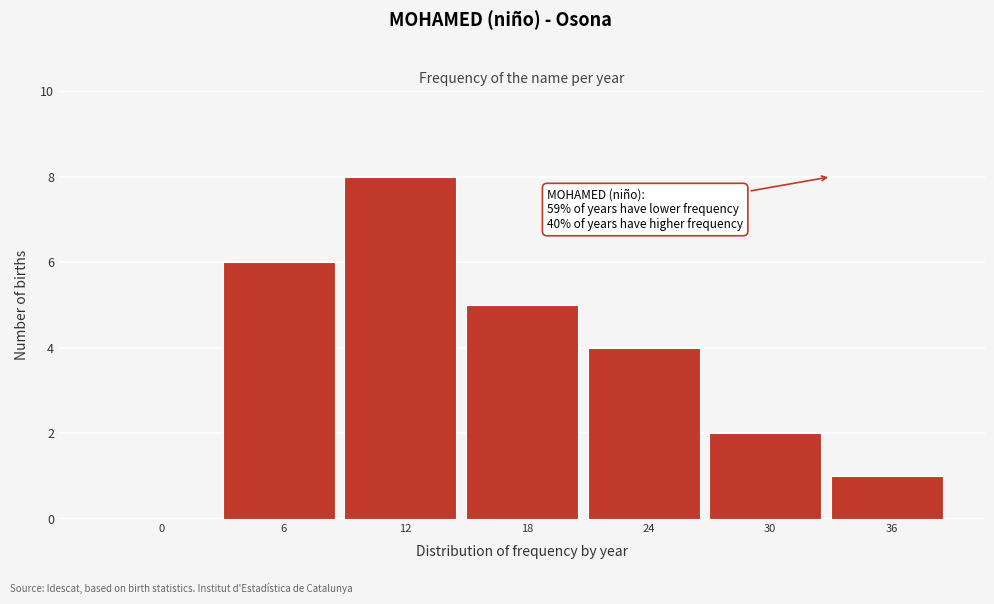

Reading left to right, list all the values displayed in this chart.

0=0	6=6	12=8	18=5	24=4	30=2	36=1